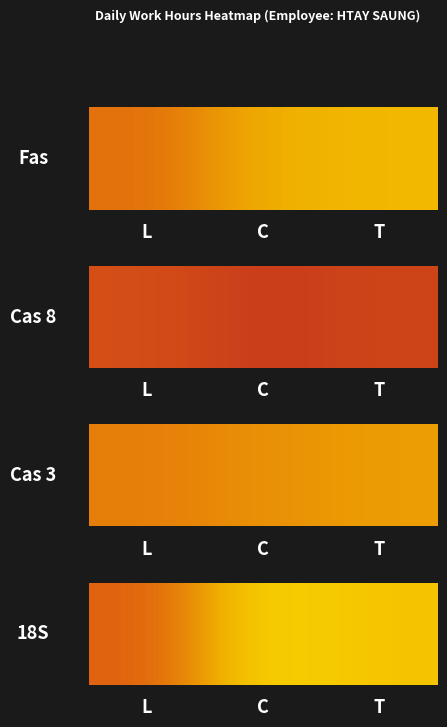

At which label is the value closest to 12?

L